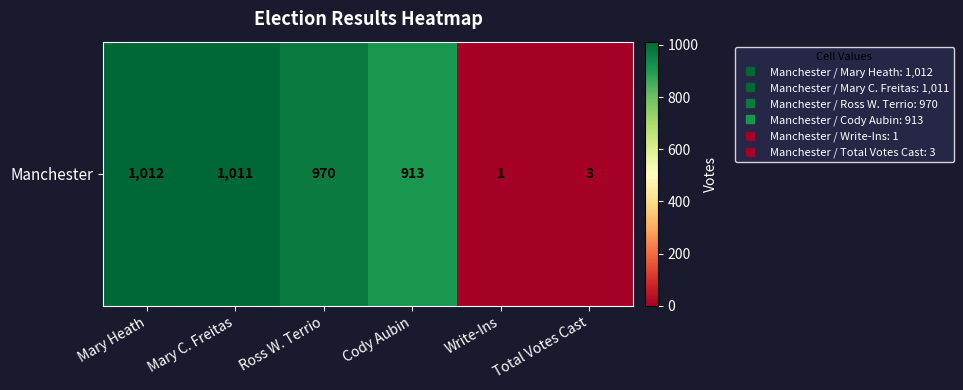

Where is the data nearest to the value 506?

Cody Aubin